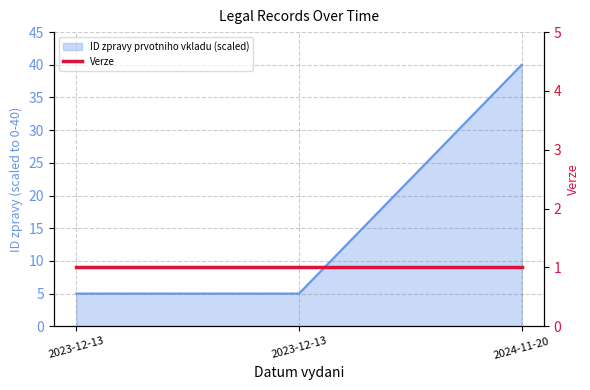

What is the smallest value displayed?

5.0